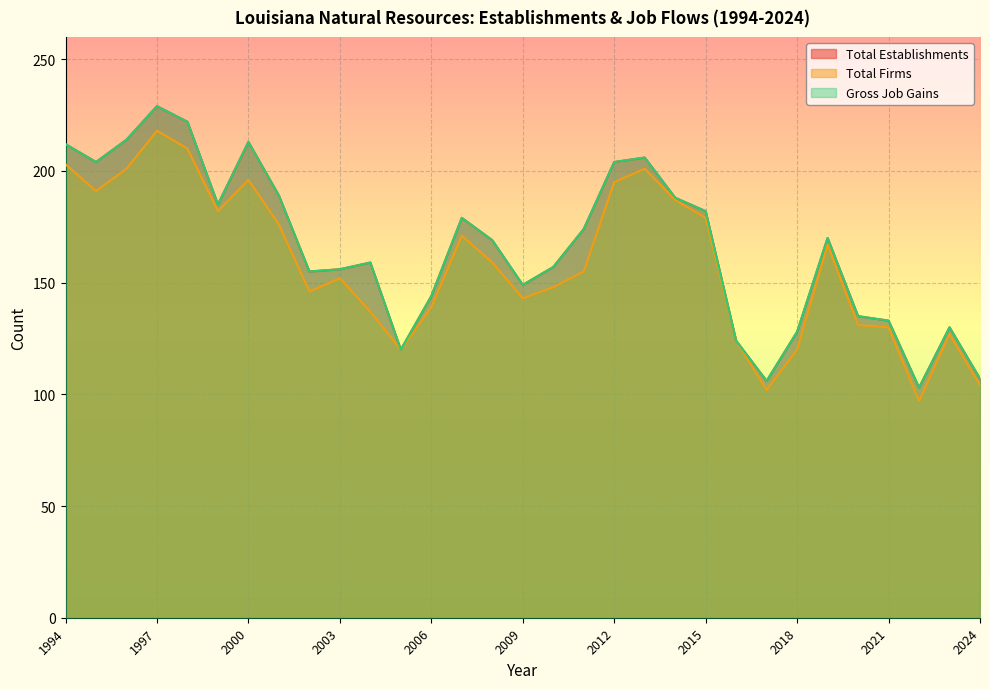

In Total Establishments, how many points are higher than both neighbors (excluding endpoints)?

7